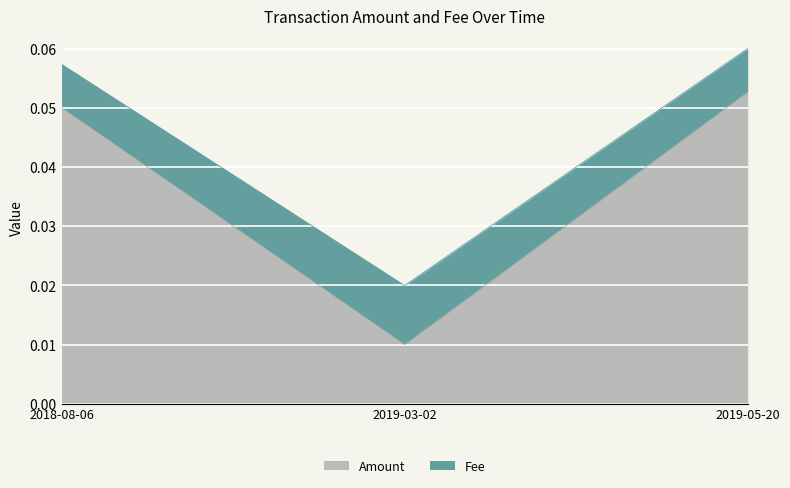

At which category is the sum across all series the highest?

2019-05-20